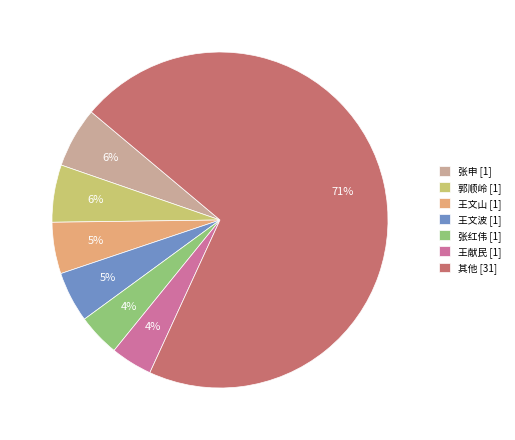

True or false: 王献民 [1] accounts for 4% of the total.

True